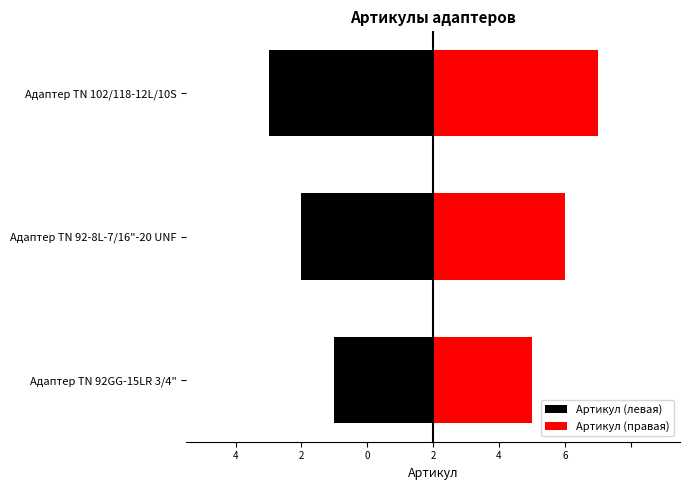

How many Артикул (левая) values are between -5 and -3?

3